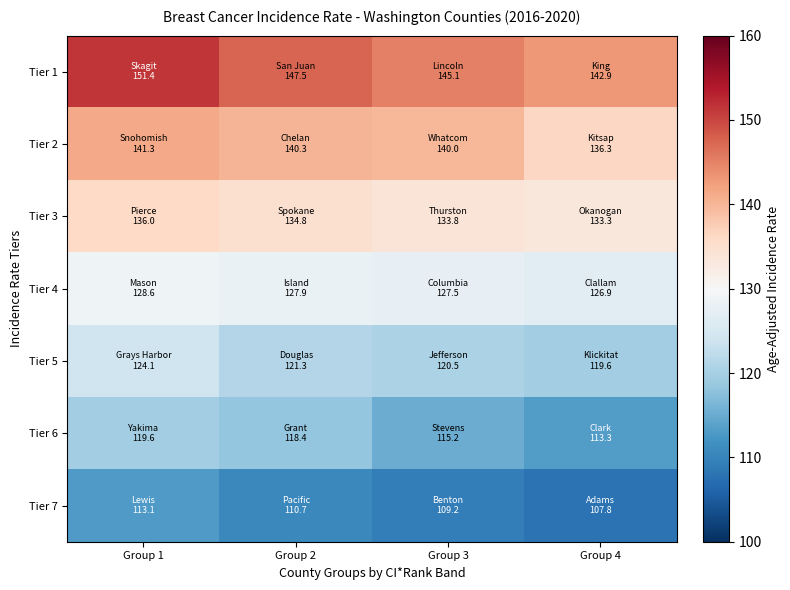

At which category does the chart reach its peak across all series?

Group 1